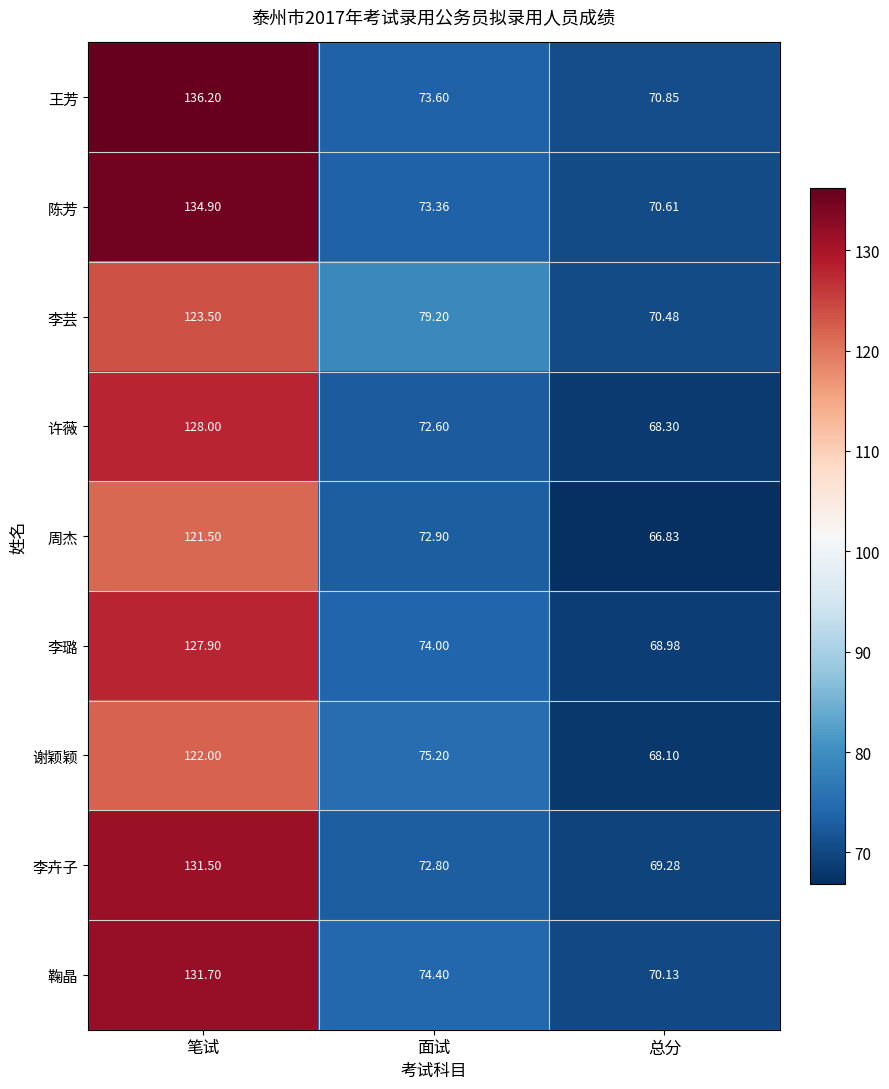

Which category has the highest value across all series?

笔试